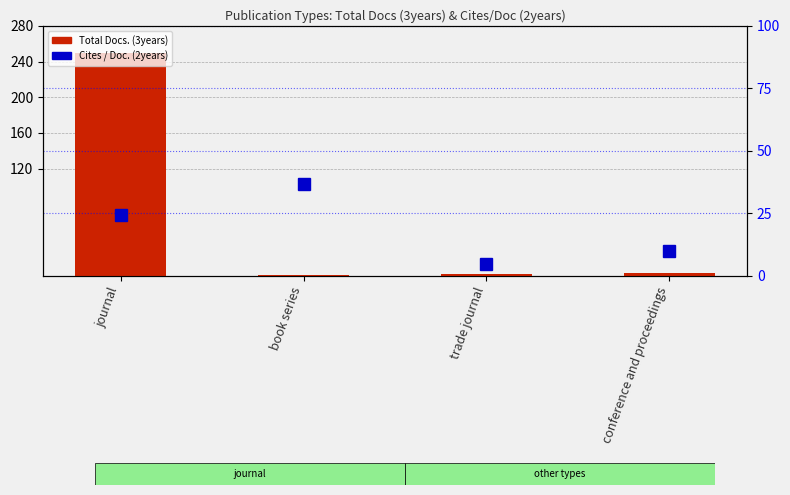

What is the value of the Cites / Doc. (2years) bar at the 2nd from the left?

36.9